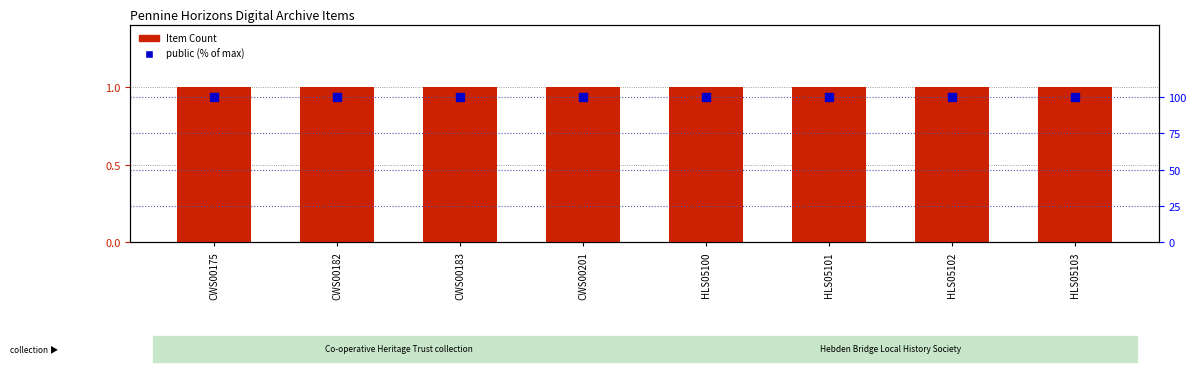

Which series has the largest Y range (max minus min)?

Item Count